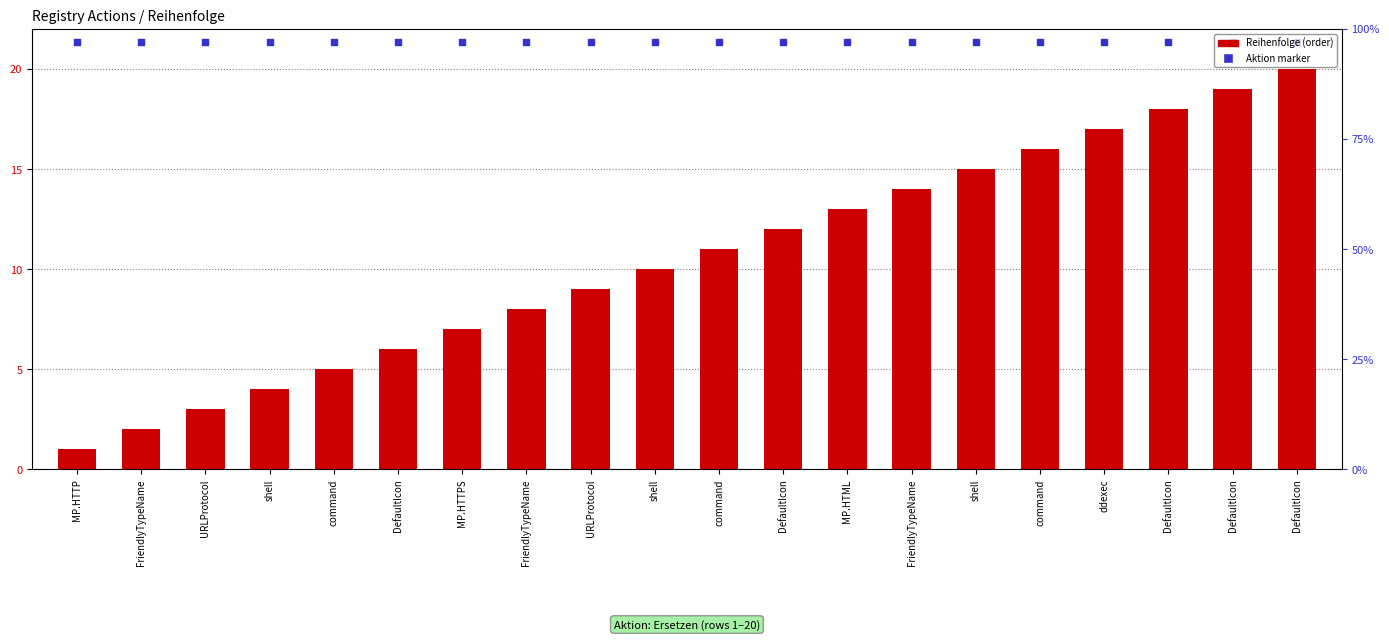

Which series has the largest total across all categories?

Aktion: Ersetzen